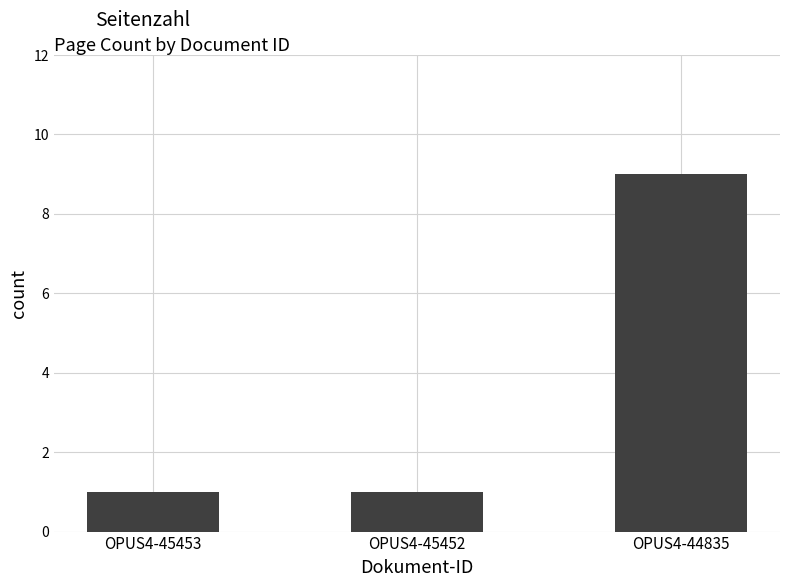

Is it true that the value at OPUS4-44835 is 2?

False